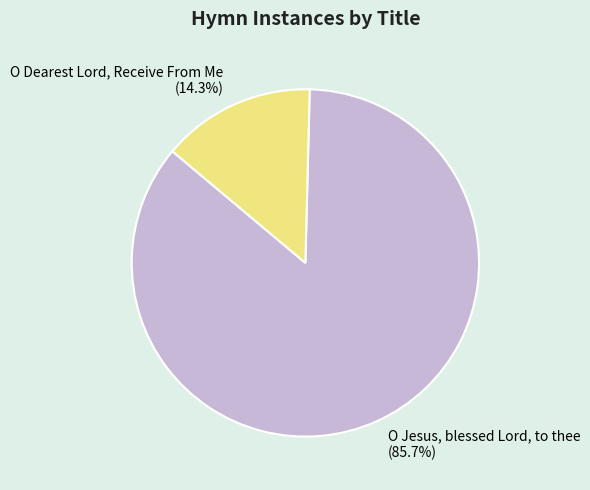

To the nearest percent, what portion does O Dearest Lord, Receive From Me represent?

14%